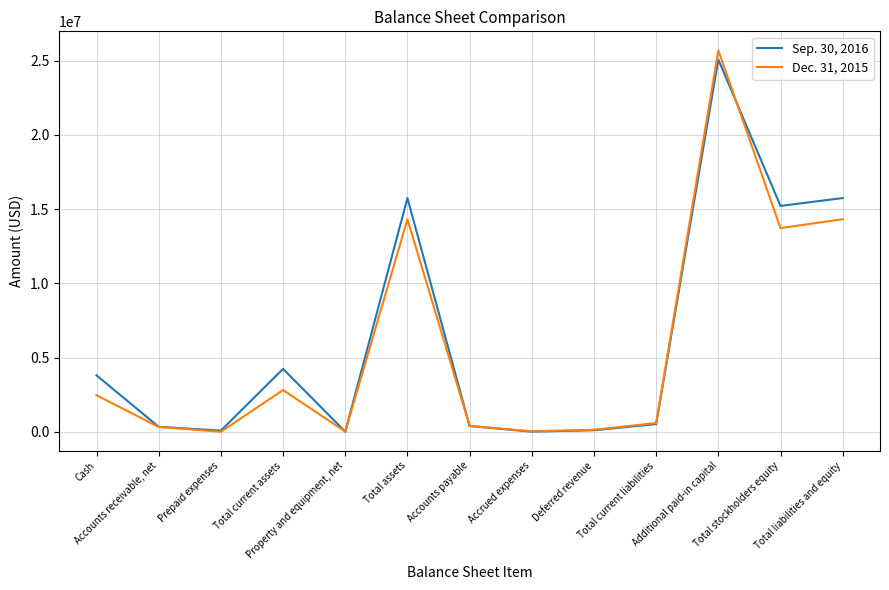

Rank the series by their maximum value, from highest to lowest.

Dec. 31, 2015, Sep. 30, 2016